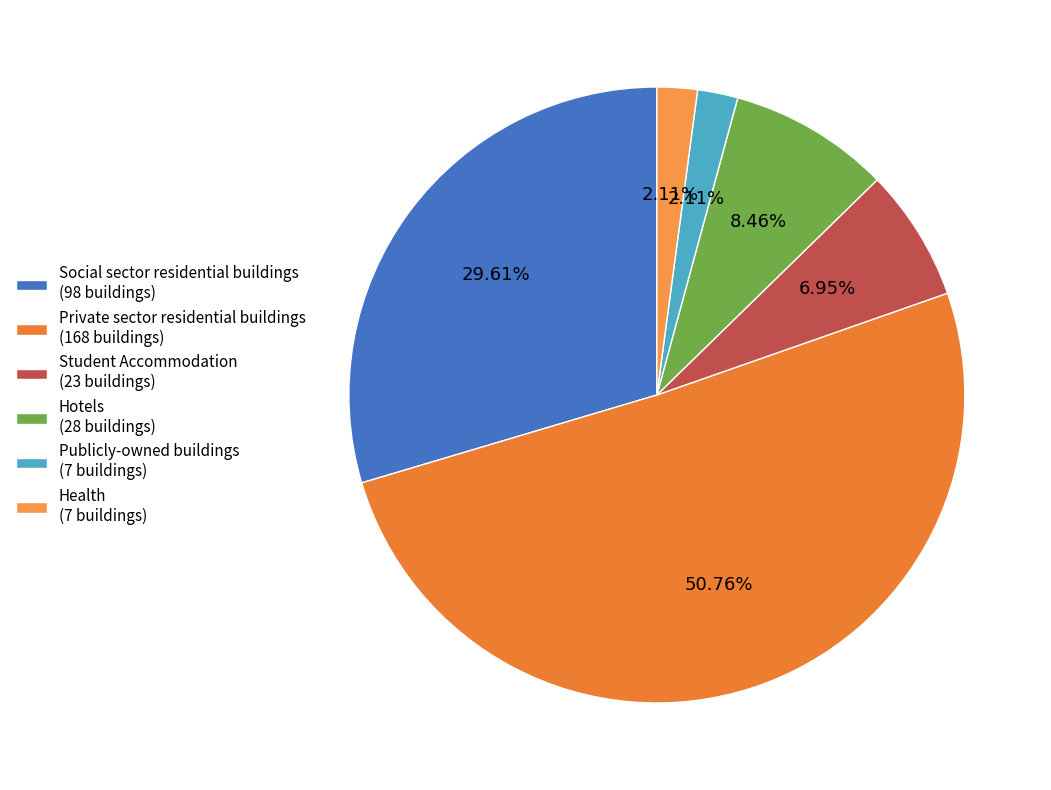

Is there a majority slice in this chart?

Yes